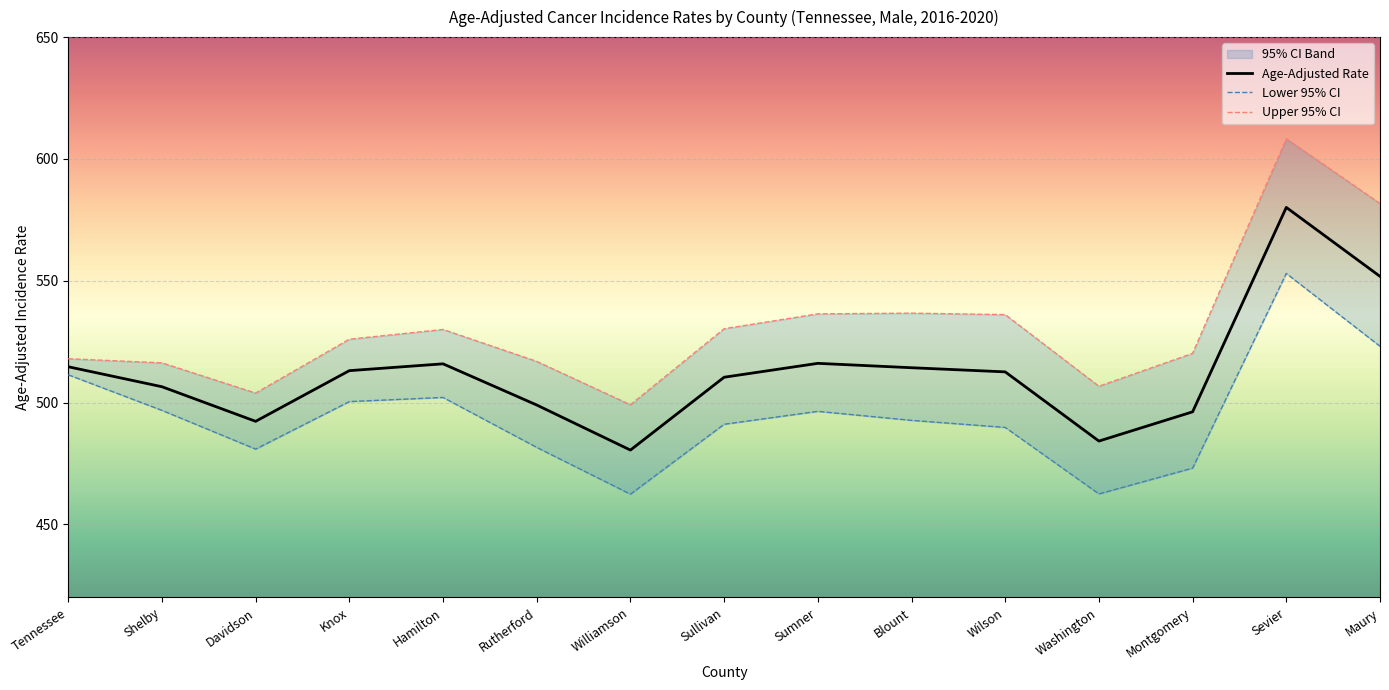

Reading left to right, what are all the values shown in this chart?

Age-Adjusted Rate: 514.7	506.5	492.3	513.1	515.9	499.0	480.5	510.4	516.1	514.3	512.6	484.2	496.2	580.1	551.8
Lower 95% CI: 511.4	496.8	480.9	500.4	502.1	481.6	462.4	491.1	496.4	492.7	489.8	462.5	473.1	553.0	523.1
Upper 95% CI: 518.0	516.3	503.9	526.0	530.0	516.9	499.1	530.3	536.4	536.7	536.1	506.7	520.2	608.3	581.7